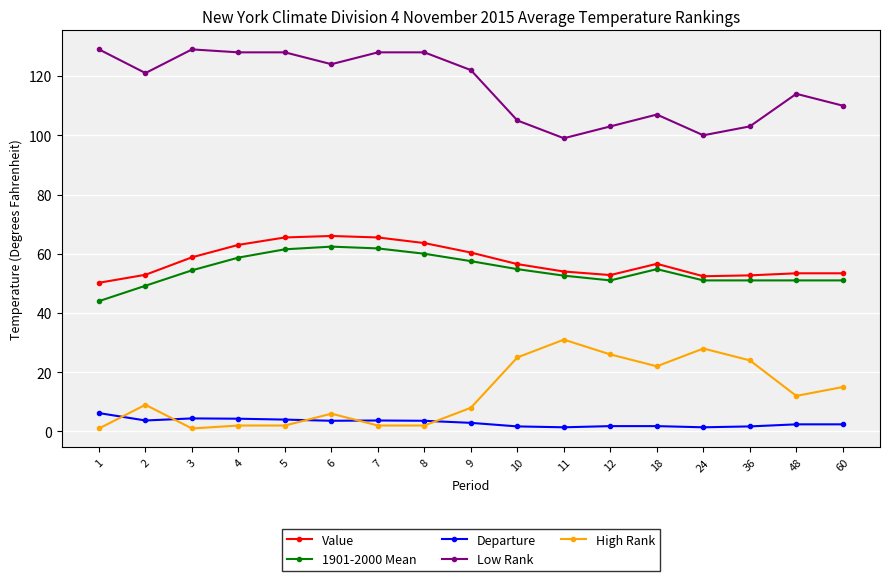

True or false: Departure and 1901-2000 Mean cross at least once.

False